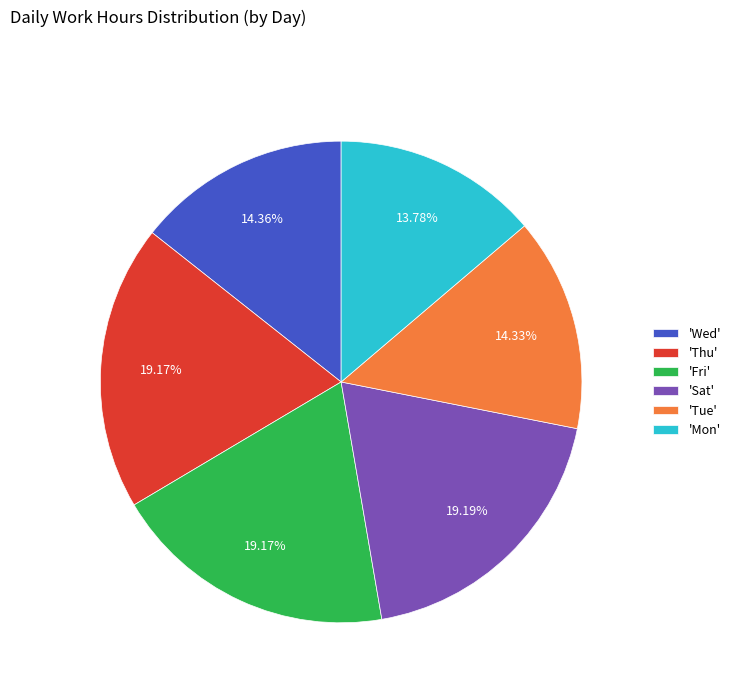

Is the sum of 'Sat' and 'Fri' greater than half?

No